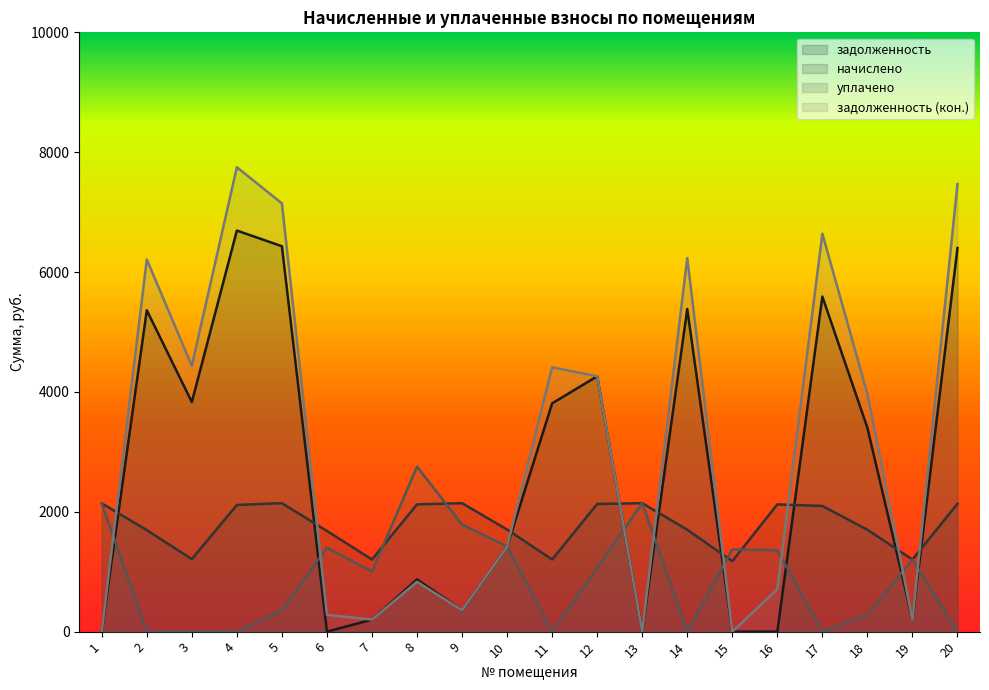

How many data points in уплачено are less than 1065?

10